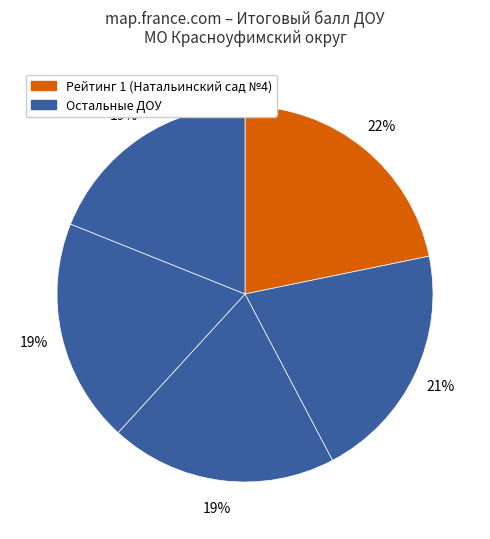

How many slices are in this pie chart?

5